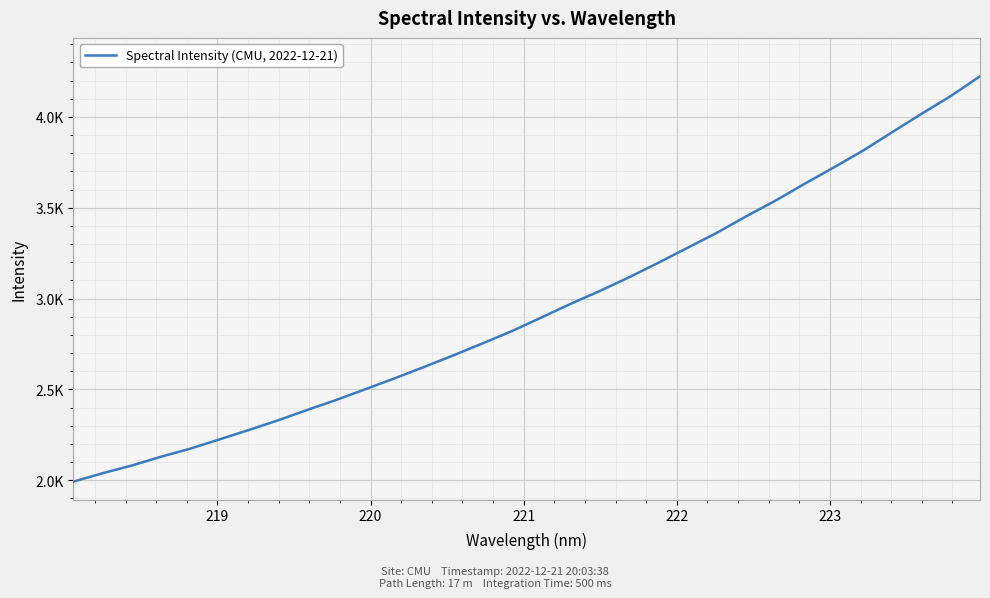

Does the chart have visible grid lines?

Yes